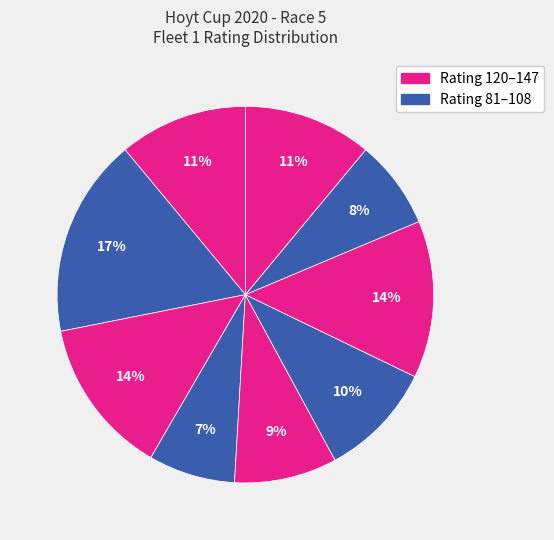

Count the number of slices in the pie.

9